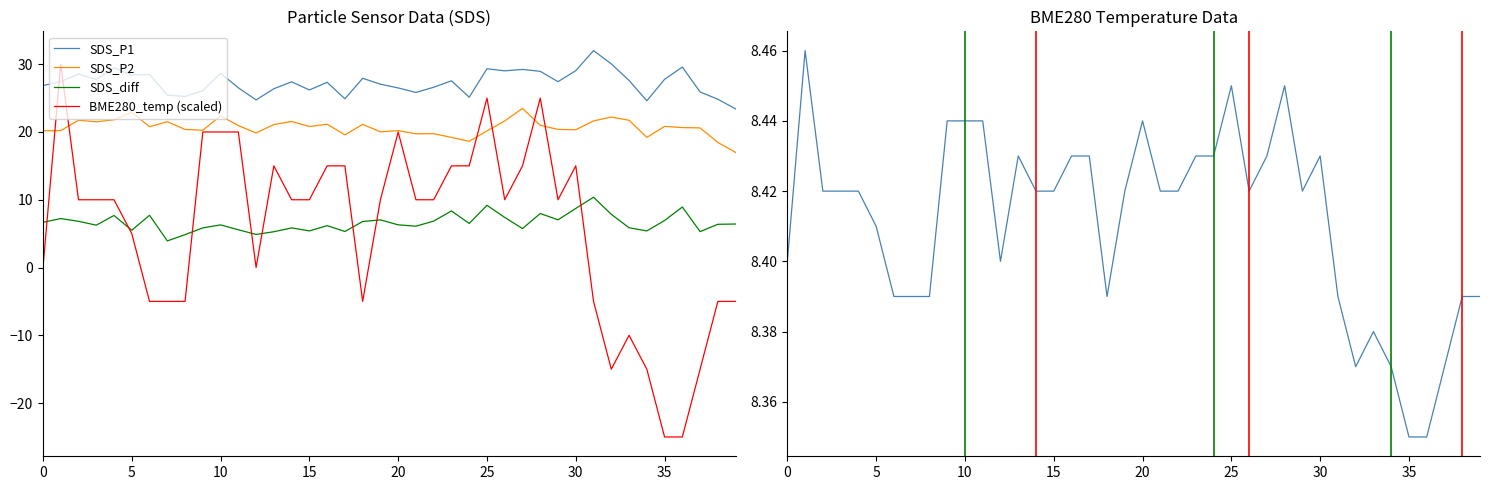

What is the difference between the maximum and second lowest values in the BME280_temp (scaled) series?

55.0